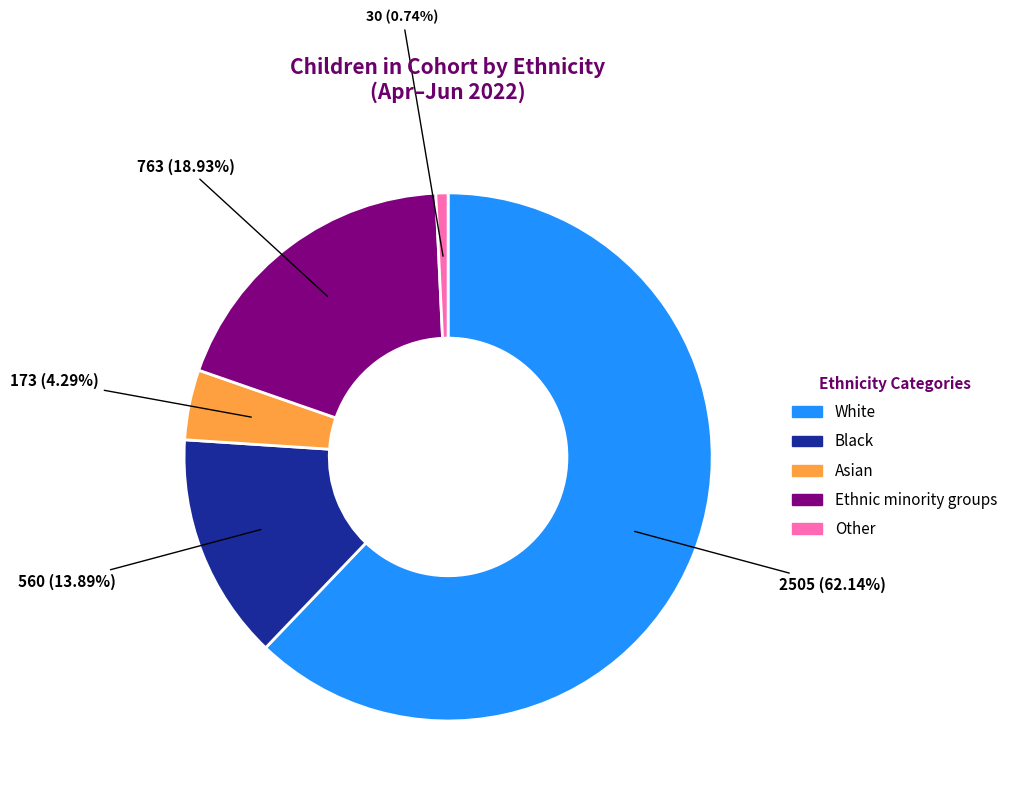

Combined, do Other and White account for over 50%?

Yes